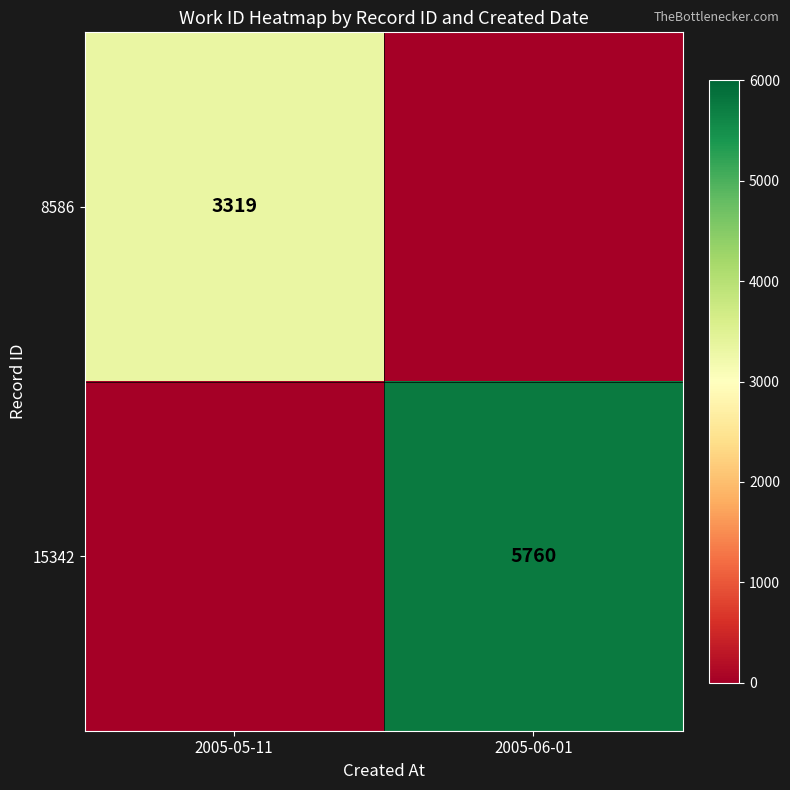

What is the difference between the highest and lowest values at 2005-05-11?

3319